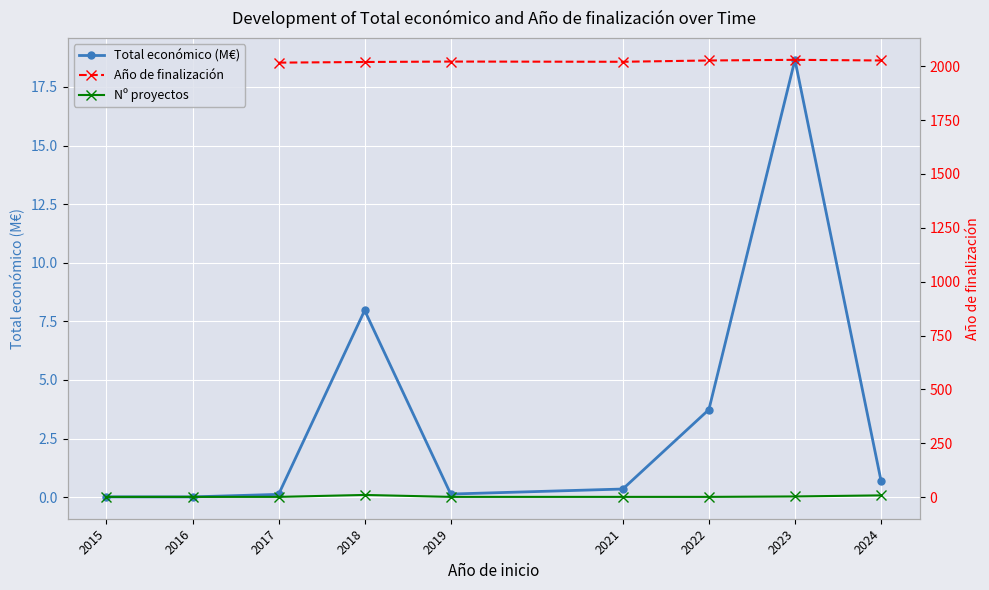

What value does the data have at 2022?

3.7